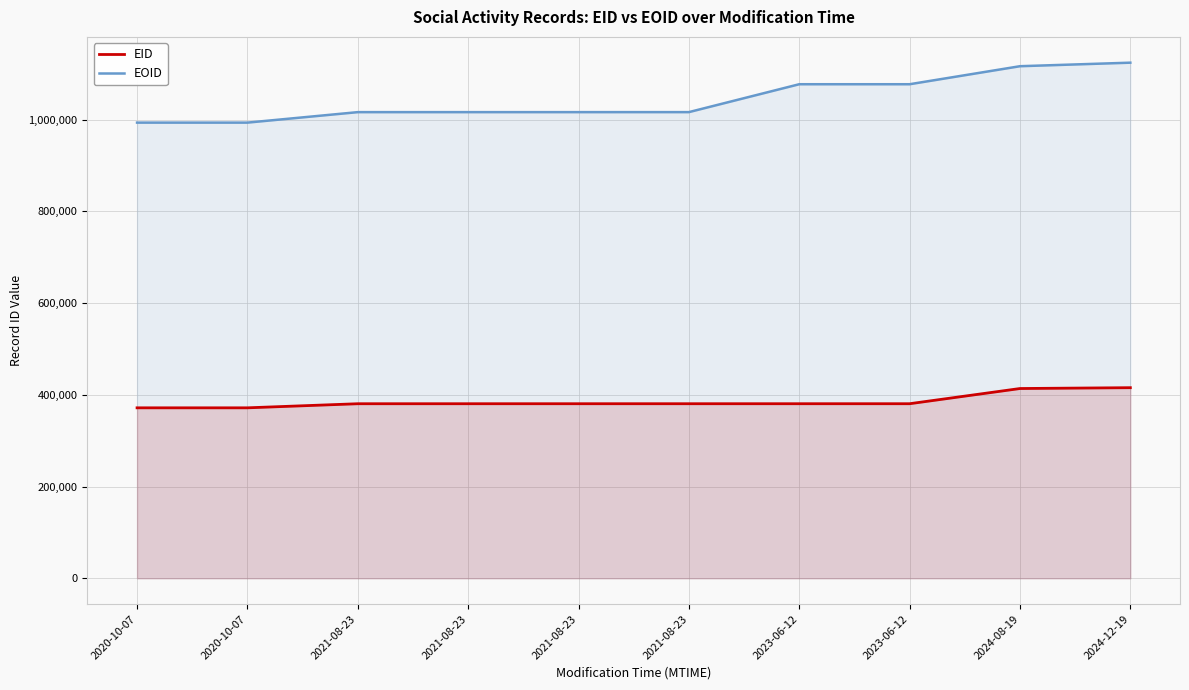

Which has a higher value, 2024-12-19 or 2023-06-12?

2024-12-19